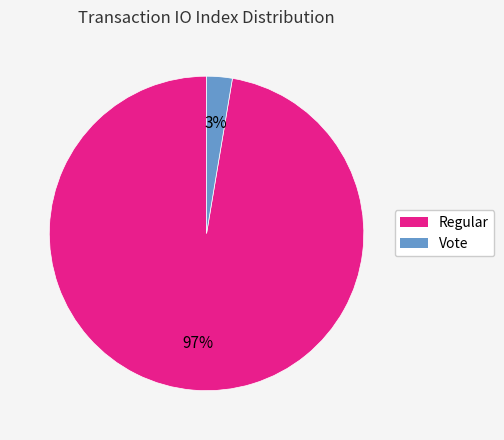

To the nearest percent, what is the average slice percentage?

50%